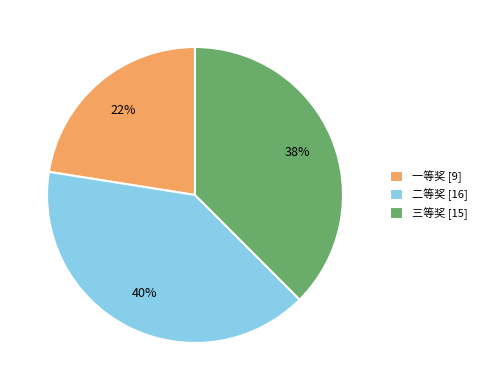

To the nearest percent, what percentage of the pie is 二等奖 [16]?

40%